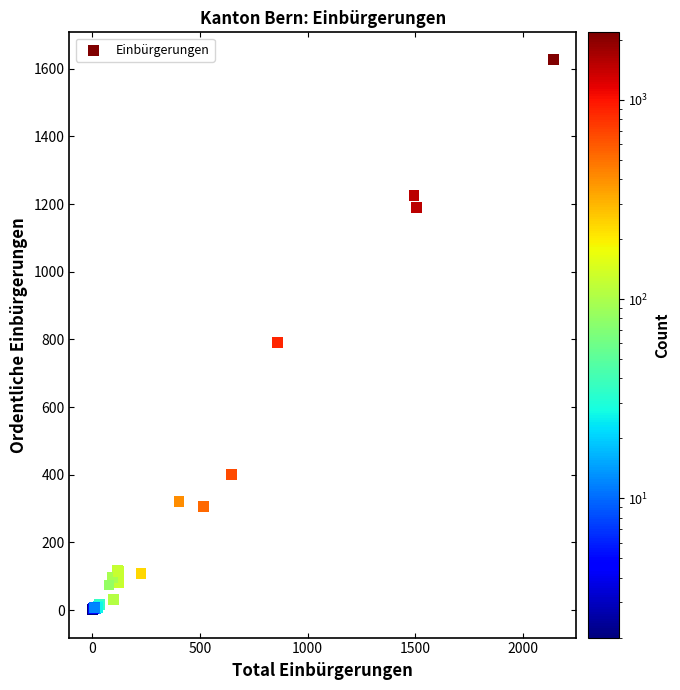

What Y value in the scatter plot is closest to 813?

790